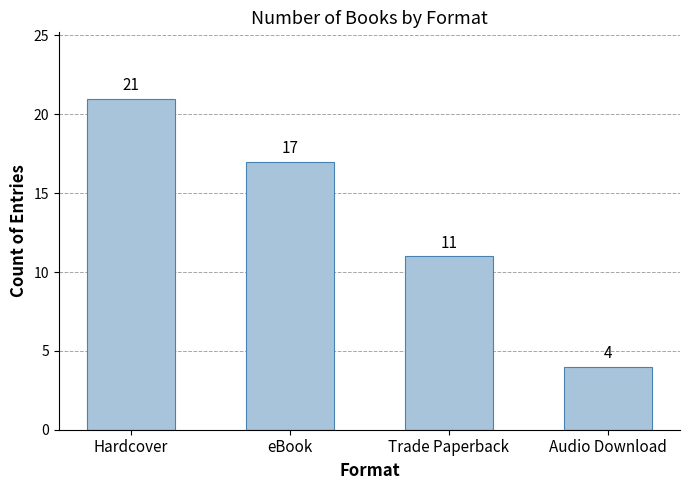

What is the change in value from Hardcover to eBook?

-4